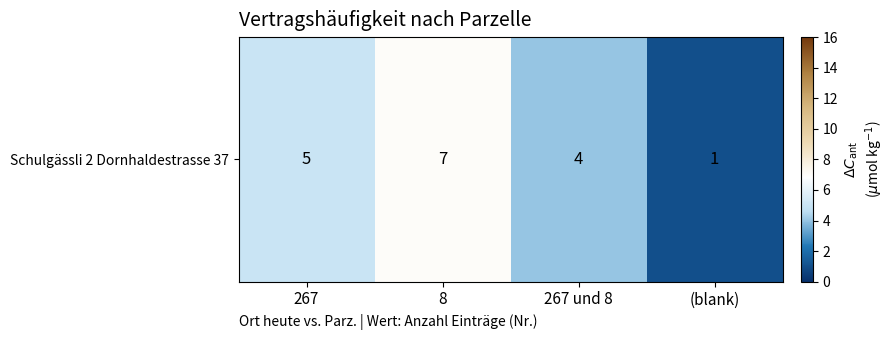

Which label corresponds to the smallest value in the chart?

(blank)